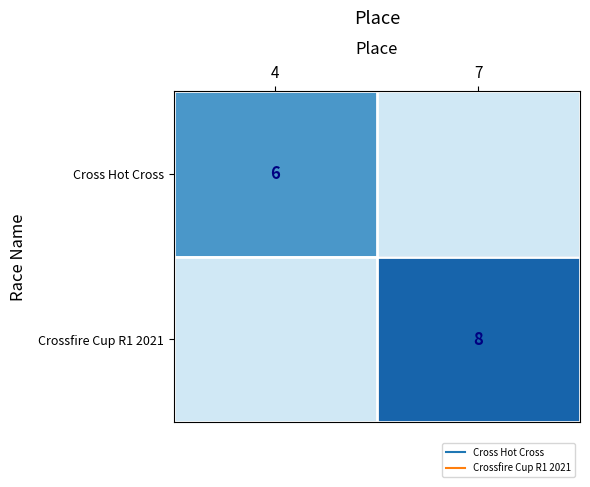

Which series has the largest range (max minus min)?

Cross Hot Cross